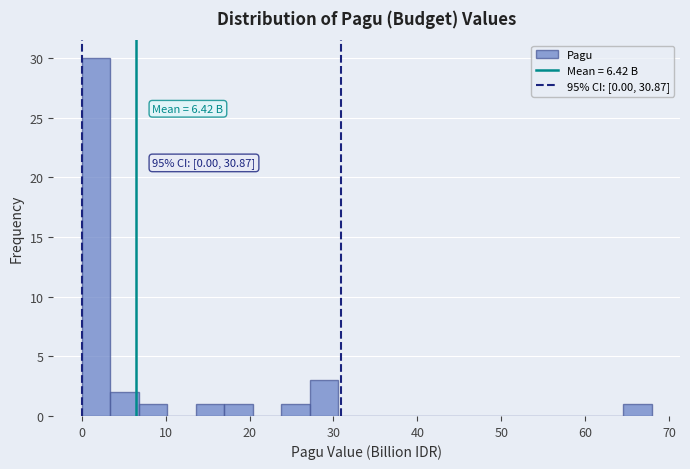

Read against the x-axis, roughly where is the centre of the tallest bar?

2